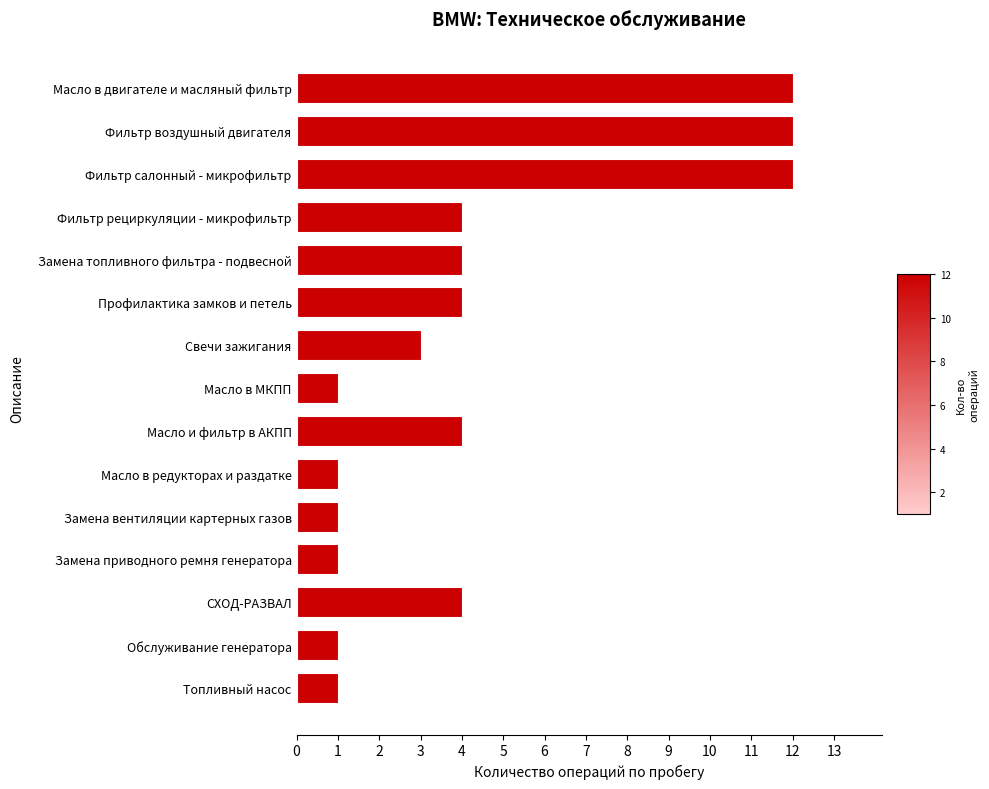

What is the change in value from Масло в МКПП to Масло в двигателе и масляный фильтр?

+11